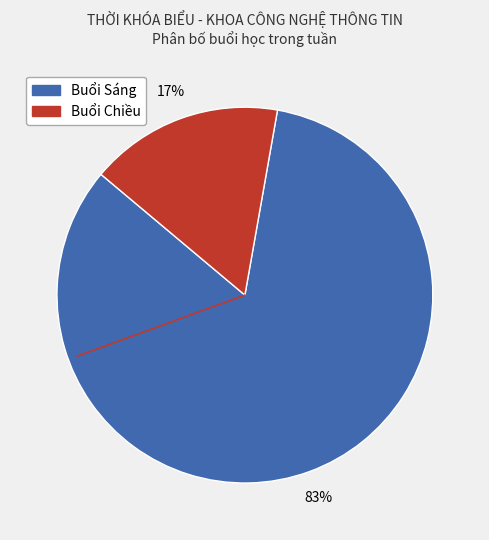

How many slices are in this pie chart?

2